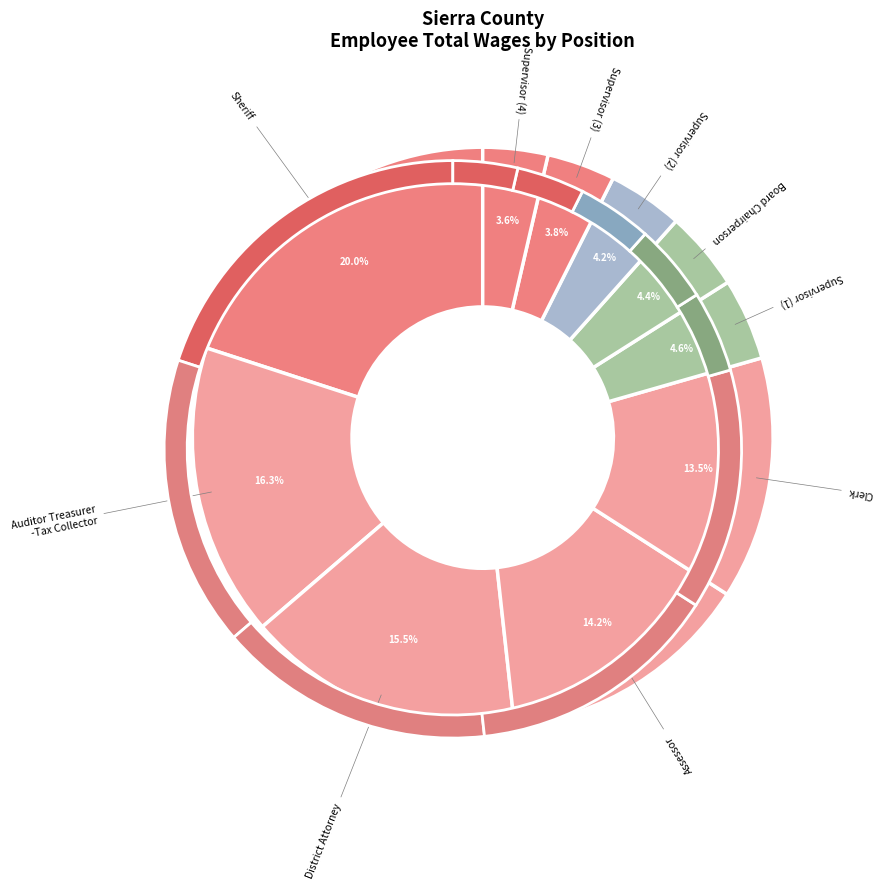

How much of the chart is everything except Auditor Treasurer-Tax Collector?

83.7%